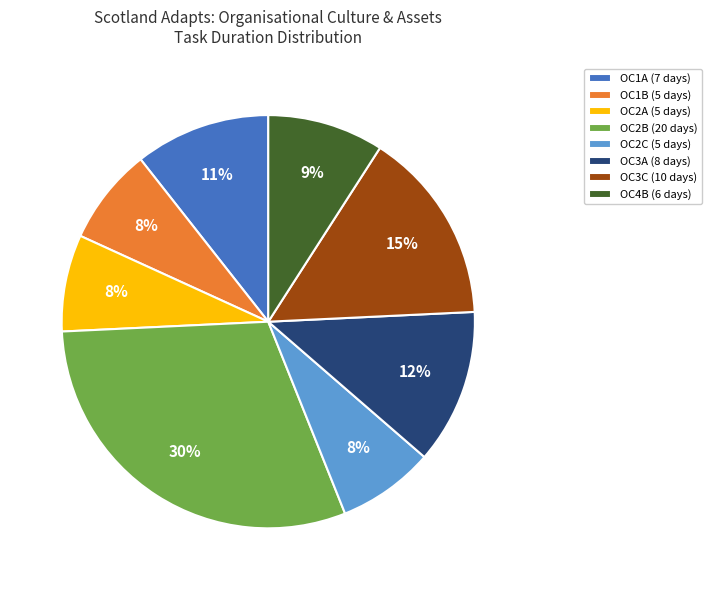

True or false: OC2C (5 days) accounts for 8% of the total.

True